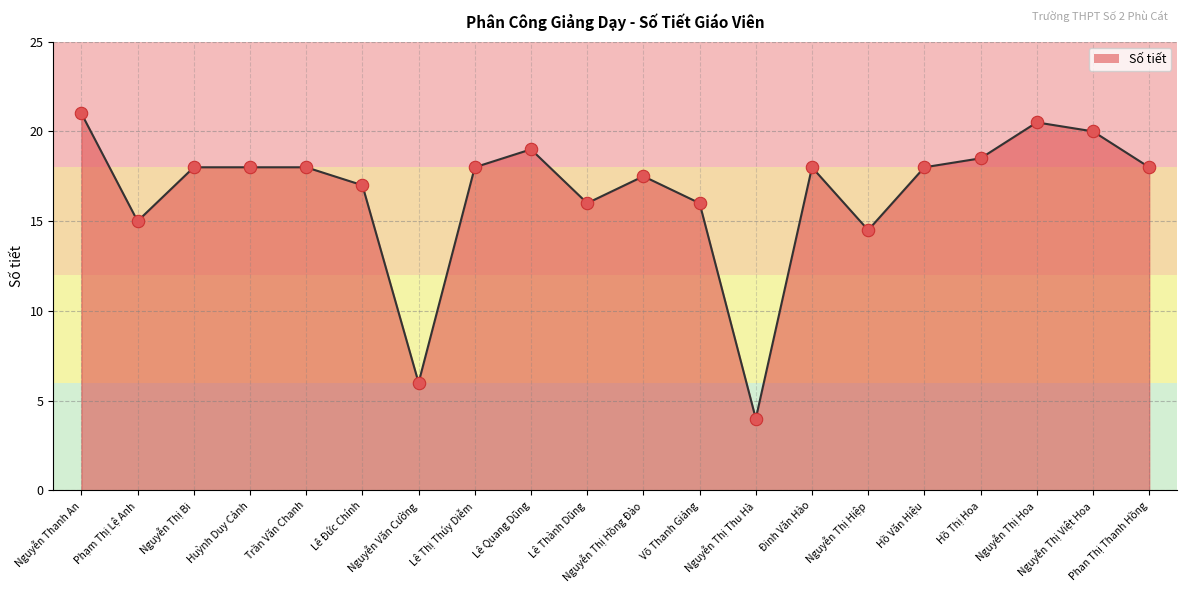

Approximately how many times larger is the value at Lê Thị Thúy Diễm compared to Lê Đức Chính?

1.1